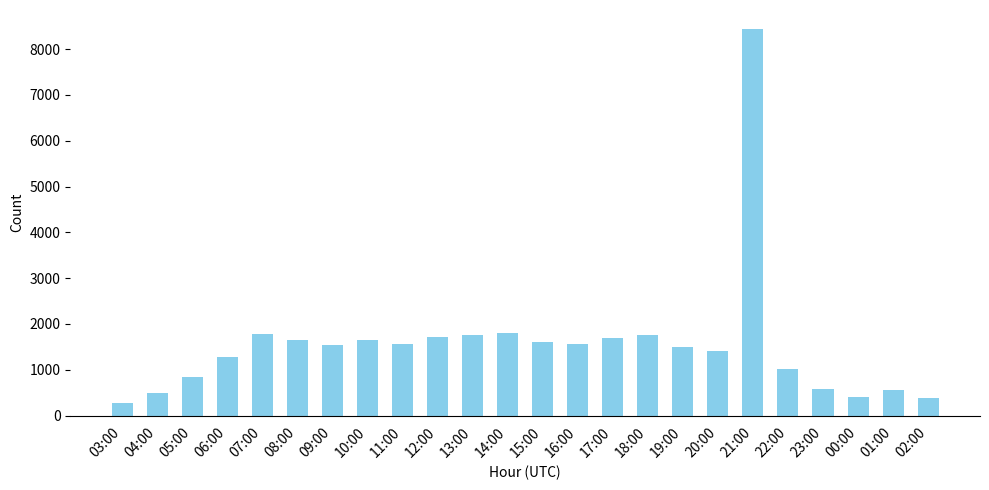

What is the approximate value at 02:00?

388